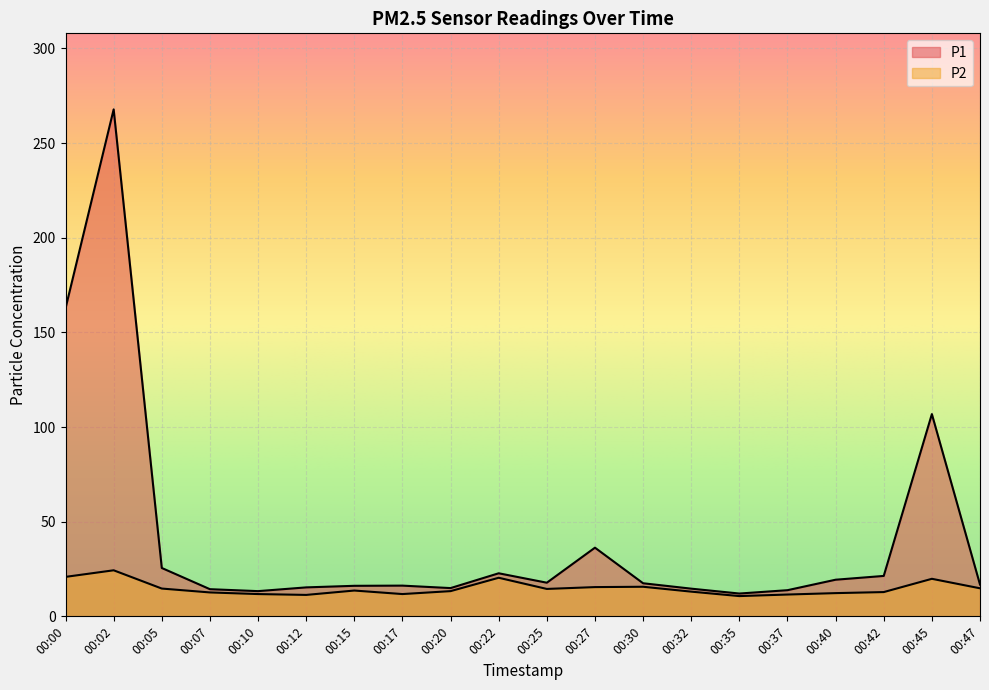

How many interior local valleys does the P2 series have?

4